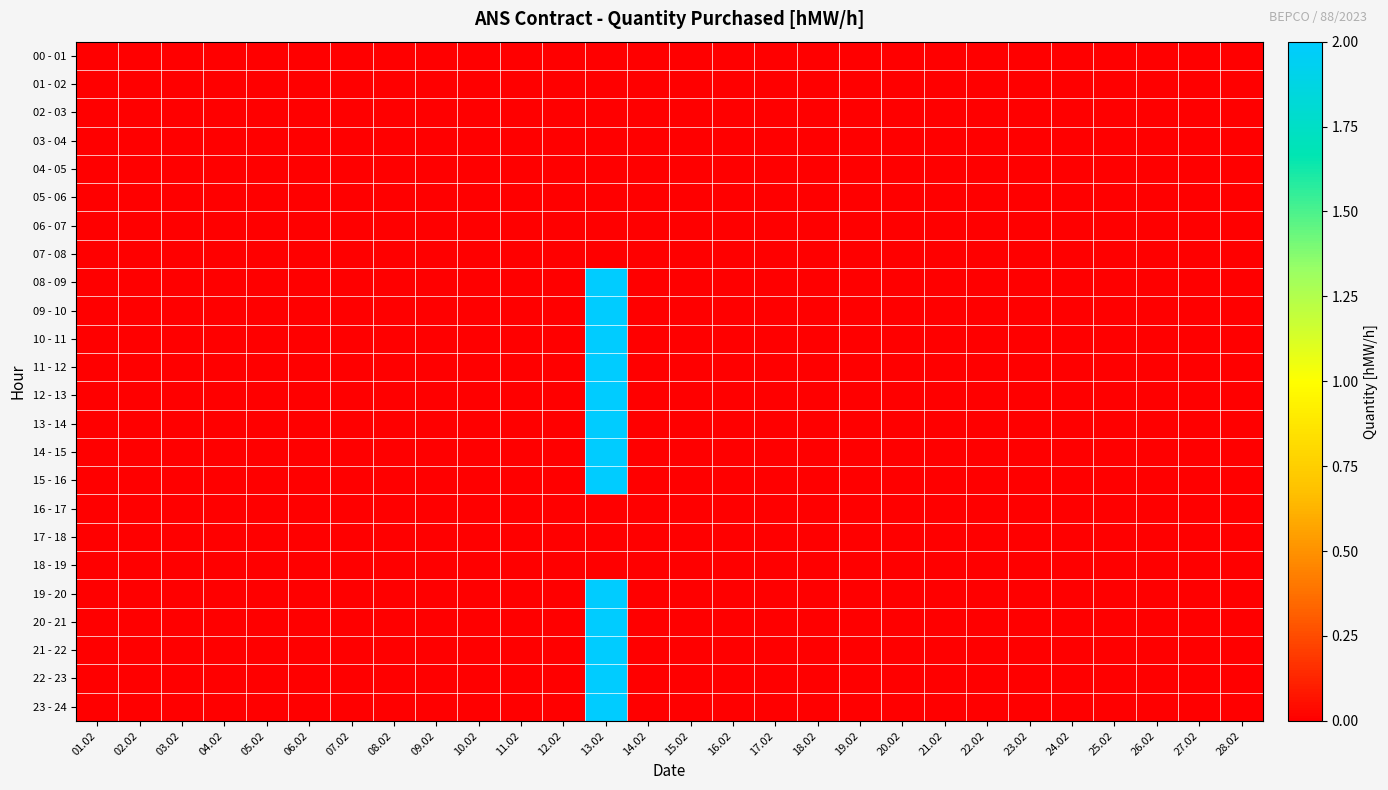

At which category is the sum across all series the highest?

13.02